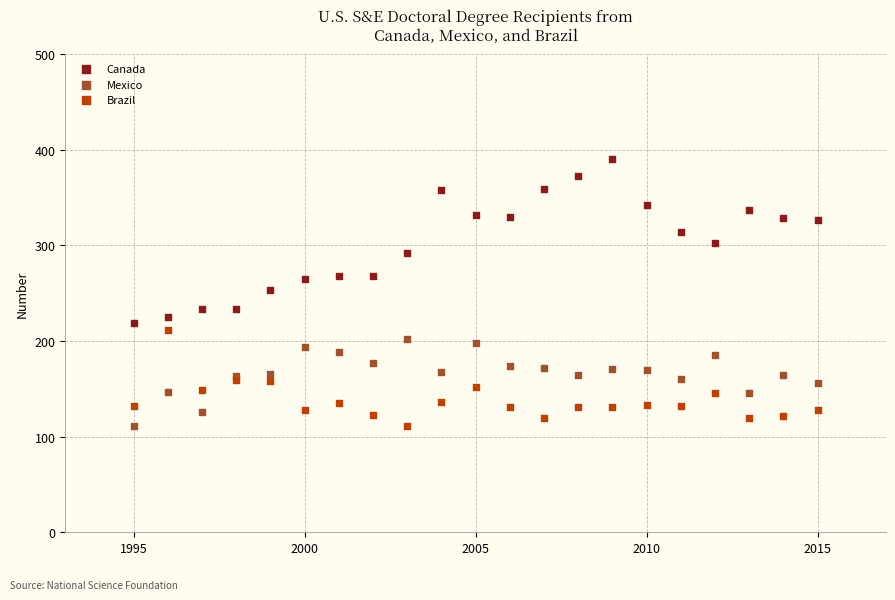

Which series has the largest Y range (max minus min)?

Canada